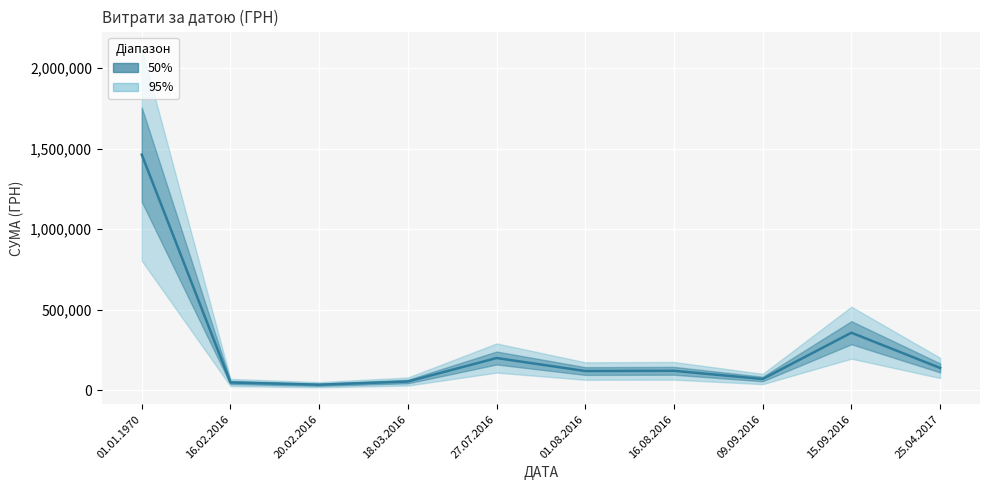

Reading left to right, transcribe all the data shown in this chart.

01.01.1970=1462446.9	16.02.2016=49457.0	20.02.2016=35646.0	18.03.2016=55386.0	27.07.2016=201119.6	01.08.2016=120370.5	16.08.2016=121803.7	09.09.2016=70994.3	15.09.2016=358088.1	25.04.2017=139704.0